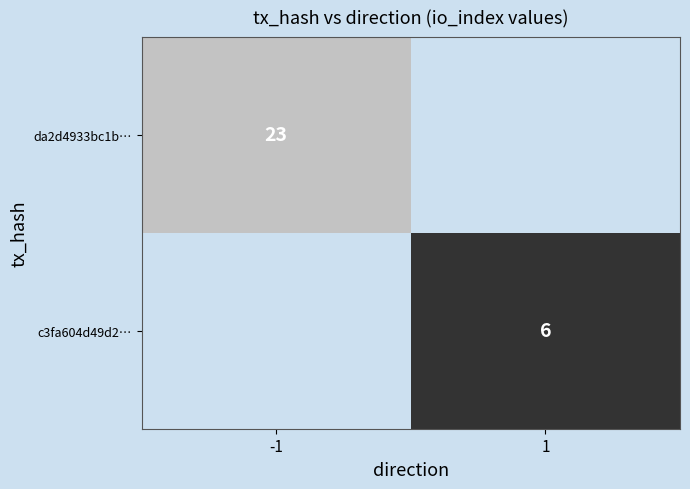

The da2d4933bc1b… series shows 10 at -1. True or false?

False